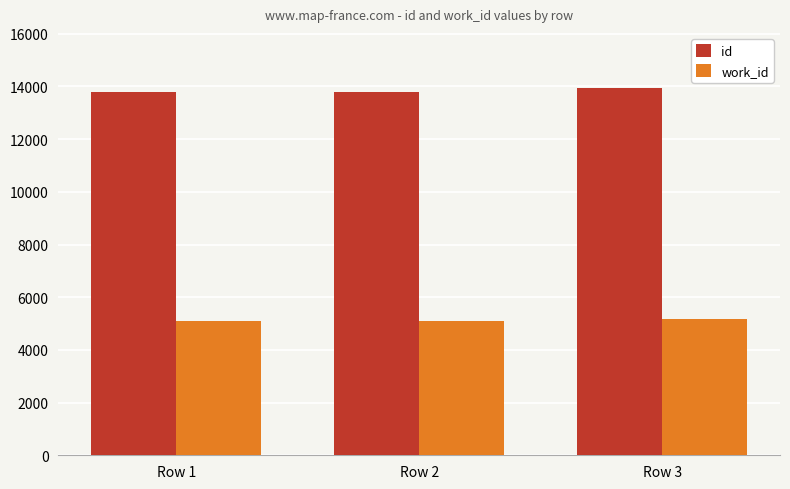

What is the value of the work_id bar at the 2nd from the left?

5106